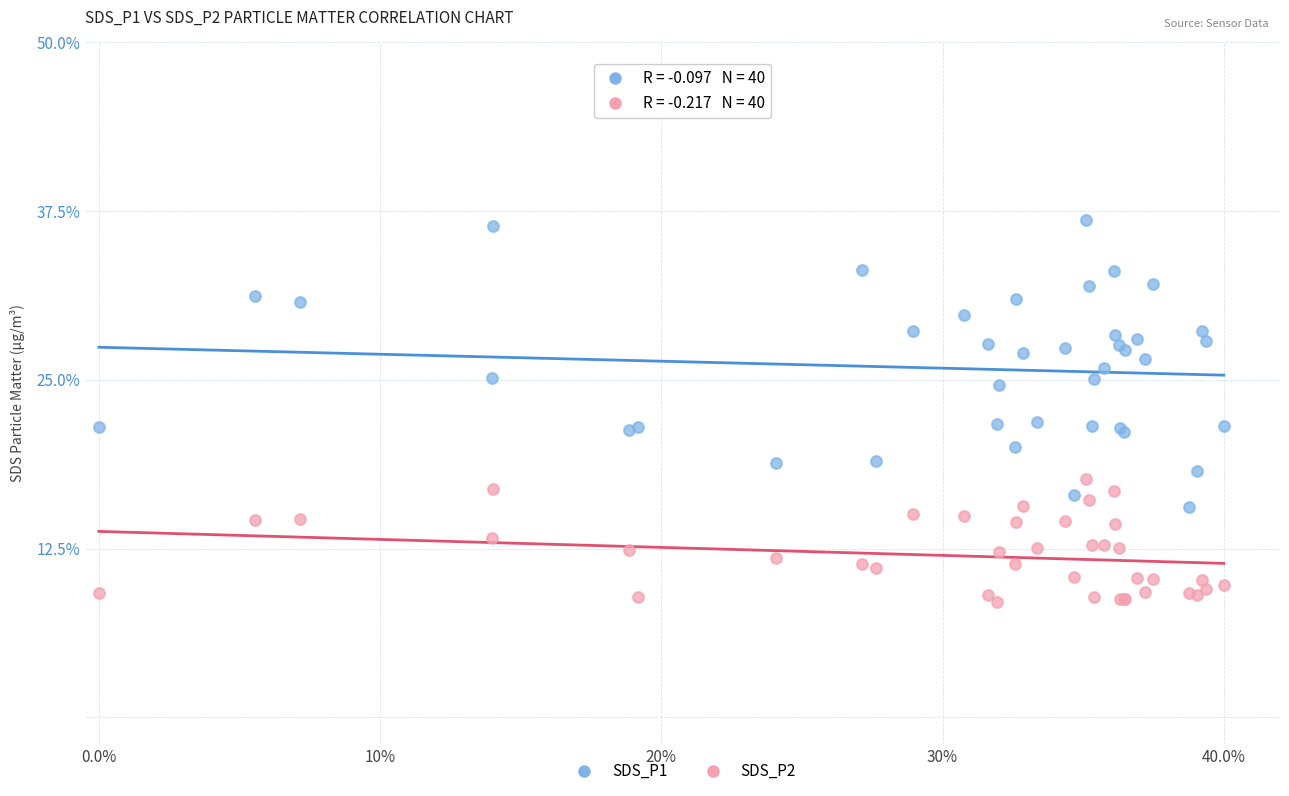

Which series contains the lowest Y value?

SDS_P2